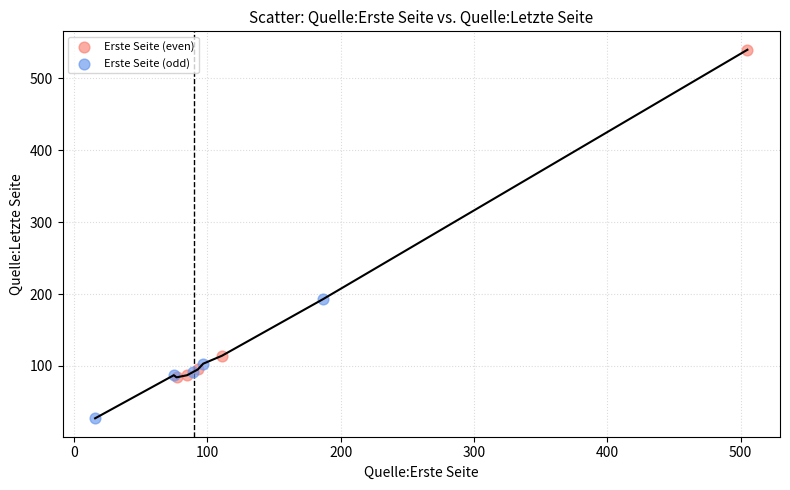

Which series reaches the minimum Y coordinate?

Erste Seite (odd)